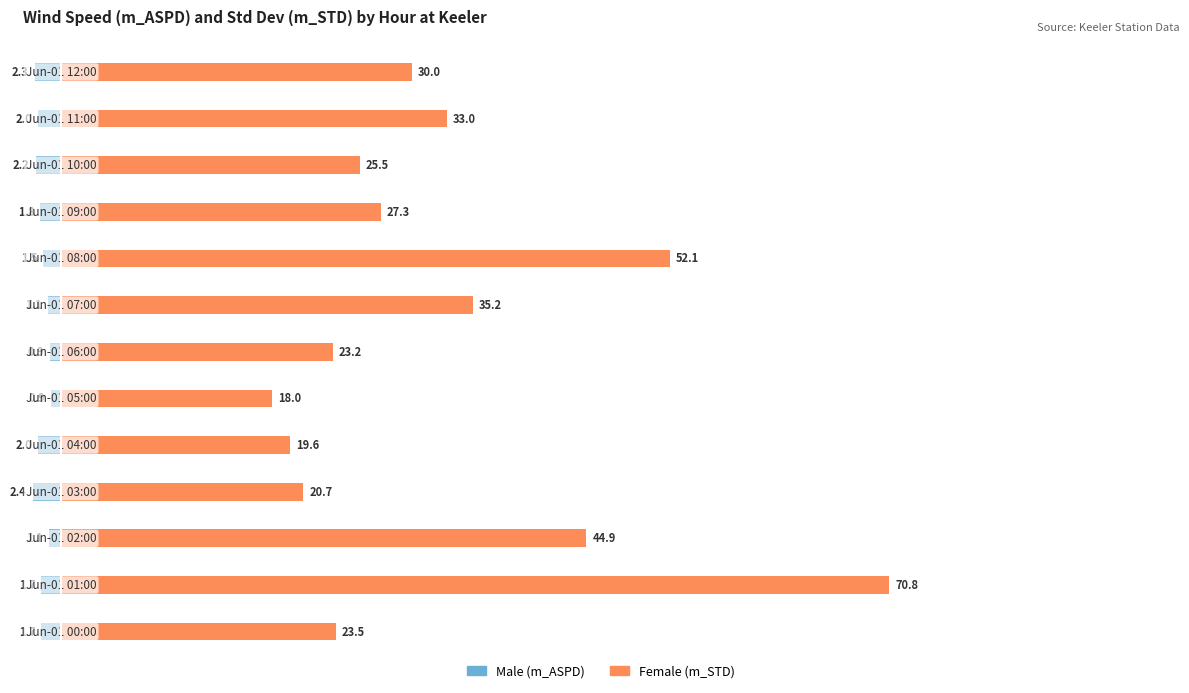

What is the highest value of the Male series?

-0.9